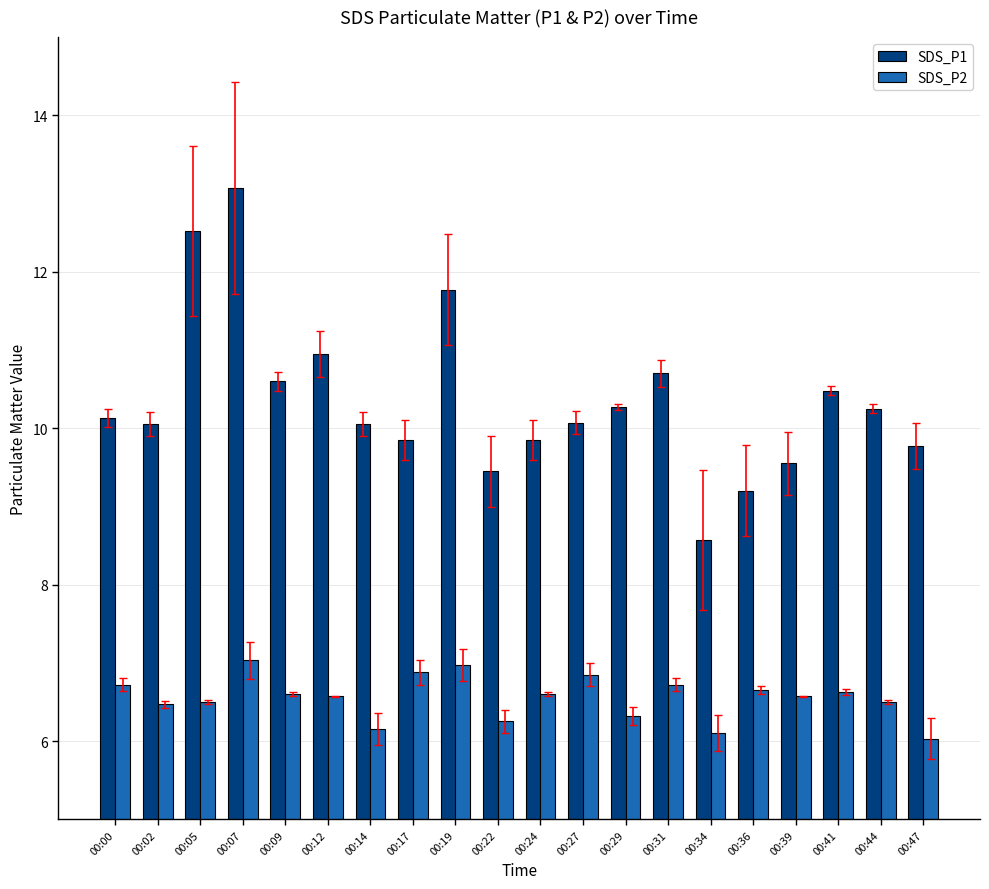

What is the sum of the SDS_P1 values at 00:39 and 00:22?

19.0